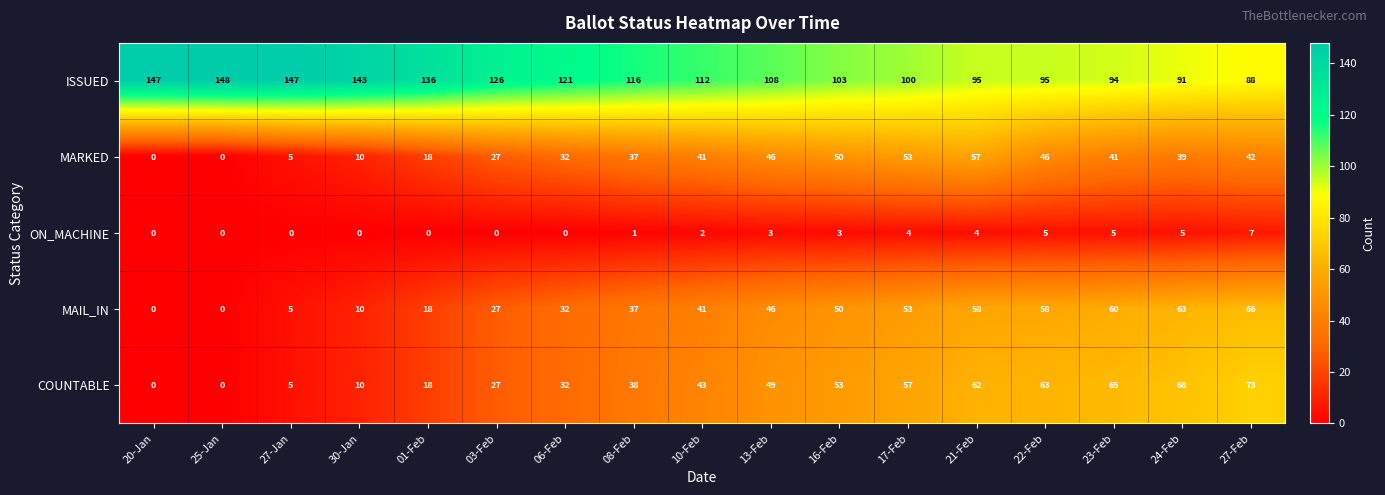

Count the ON_MACHINE values in the range 0 to 4.

13